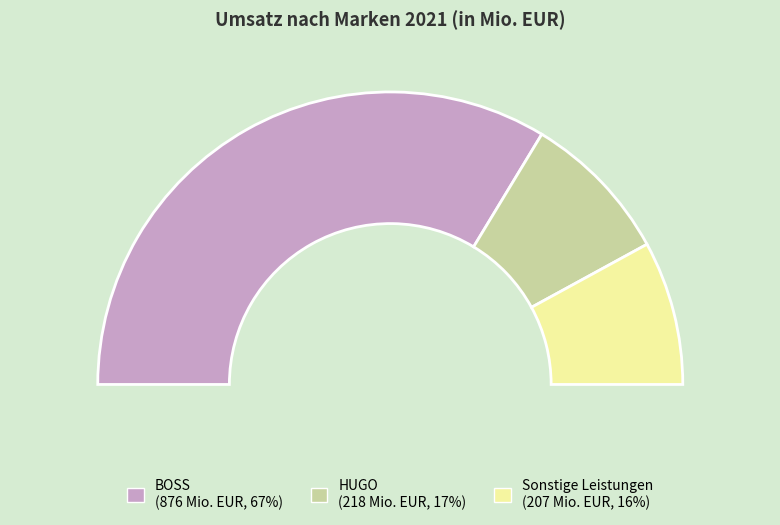

Which slice is the largest?

BOSS